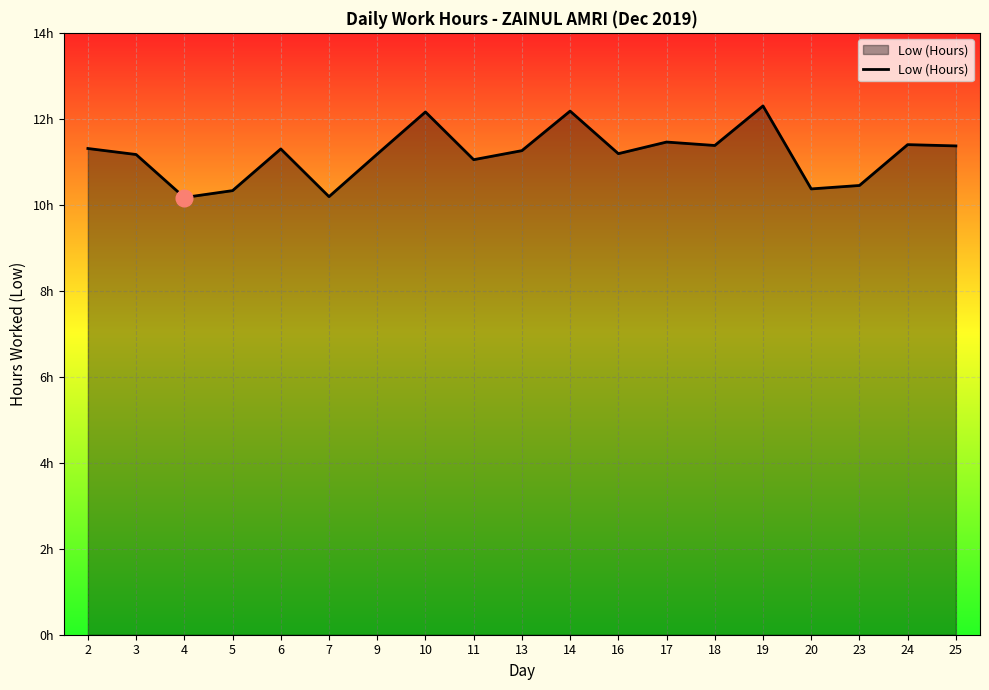

Does the chart have visible grid lines?

Yes